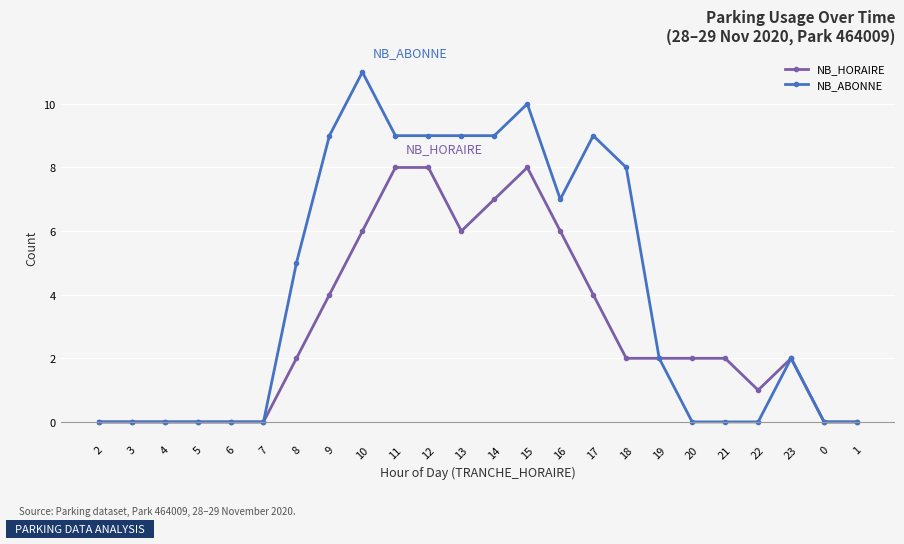

Rank the series at 17 from lowest to highest value.

NB_HORAIRE, NB_ABONNE